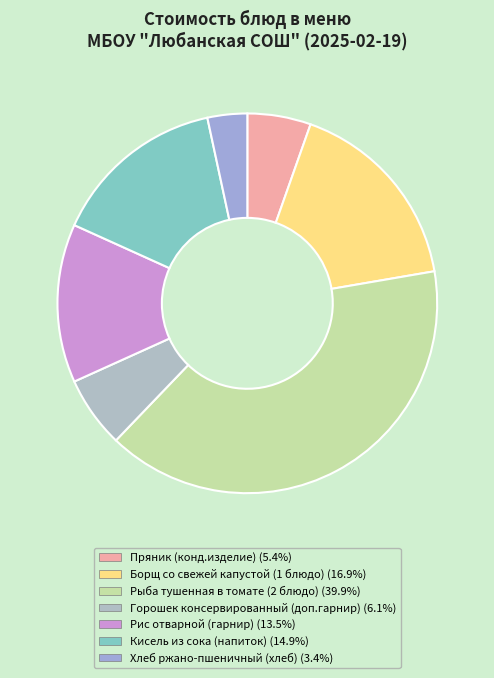

Between Горошек консервированный (доп.гарнир) and Кисель из сока (напиток), which is larger?

Кисель из сока (напиток)